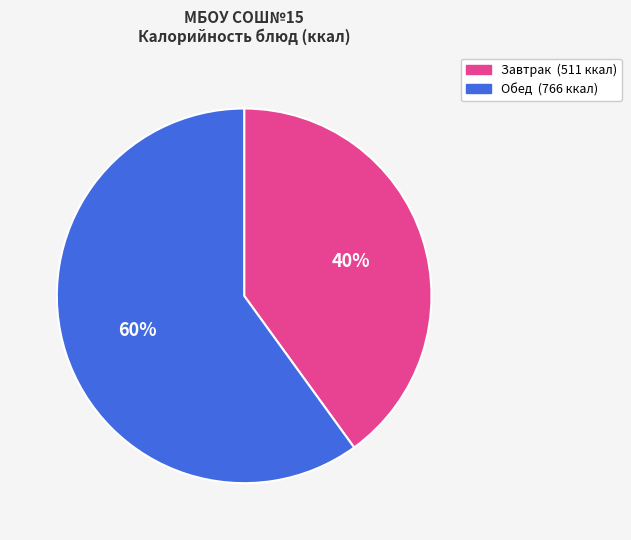

To the nearest percent, what is the average slice percentage?

50%